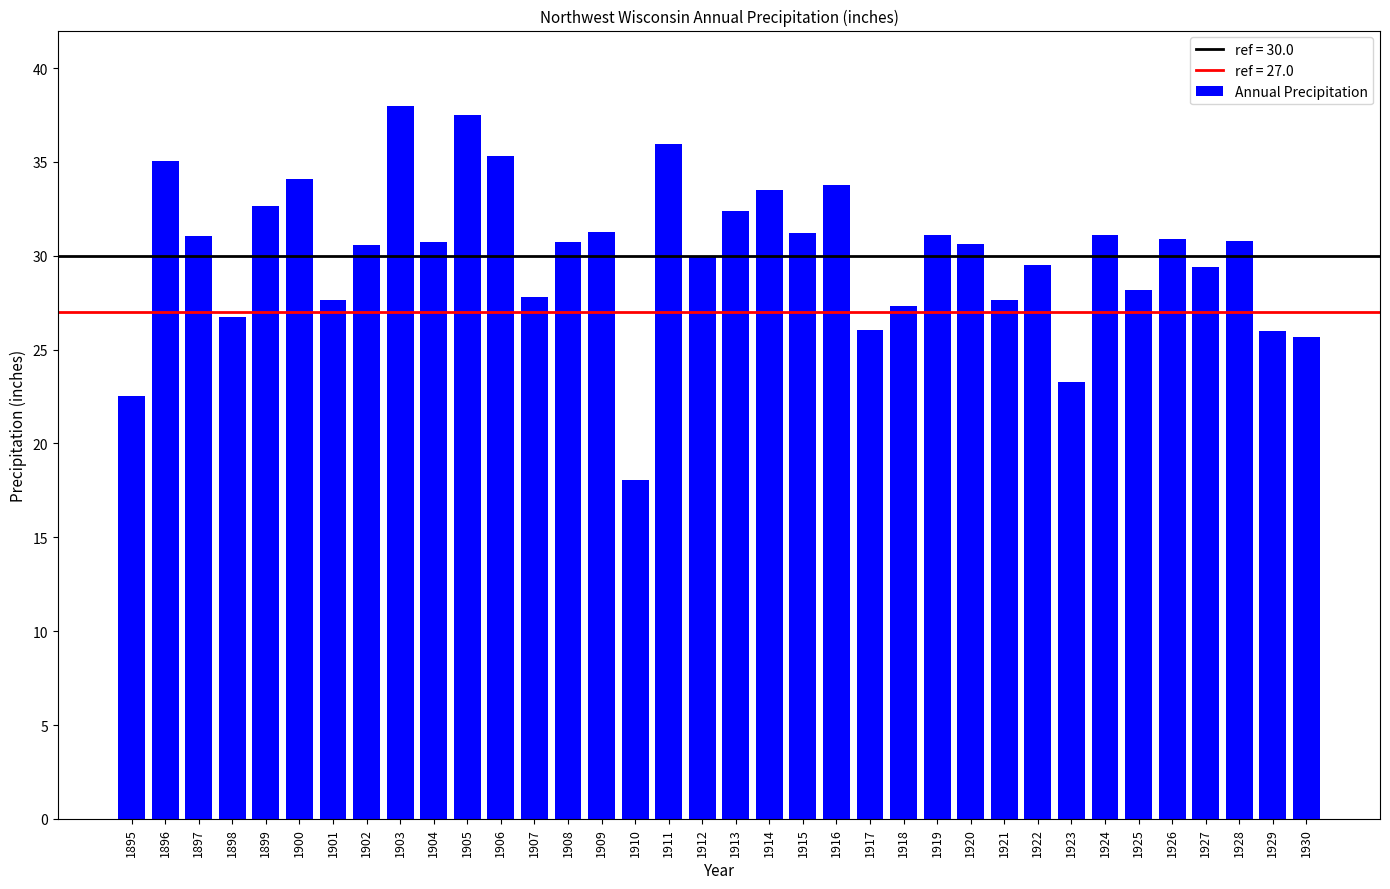

What is the approximate value at 1904?

30.7